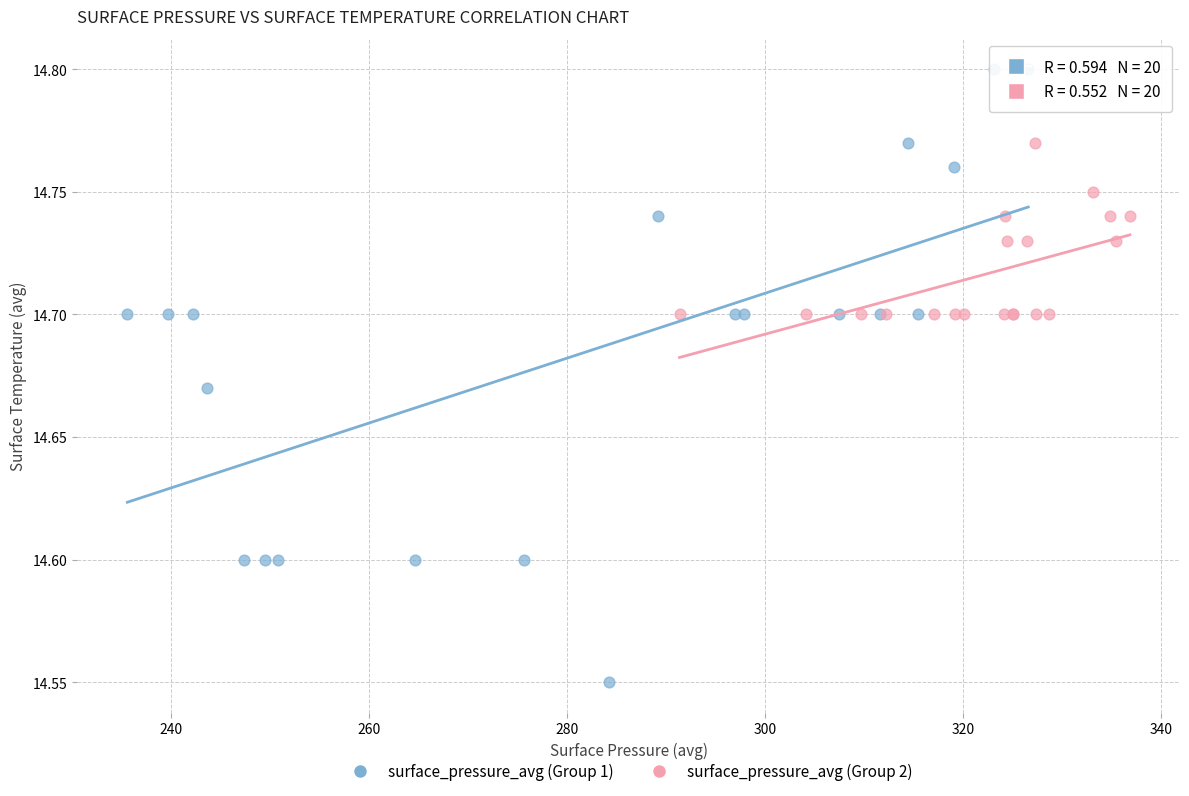

Which series has the largest Y range (max minus min)?

surface_pressure_avg (Group 1)